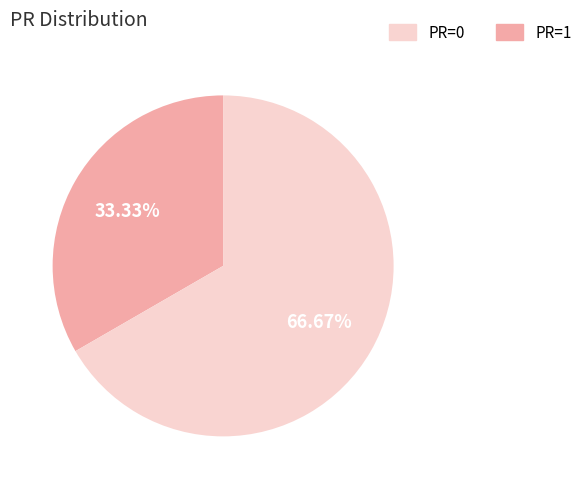

Is there any slice that represents more than half of the pie?

Yes